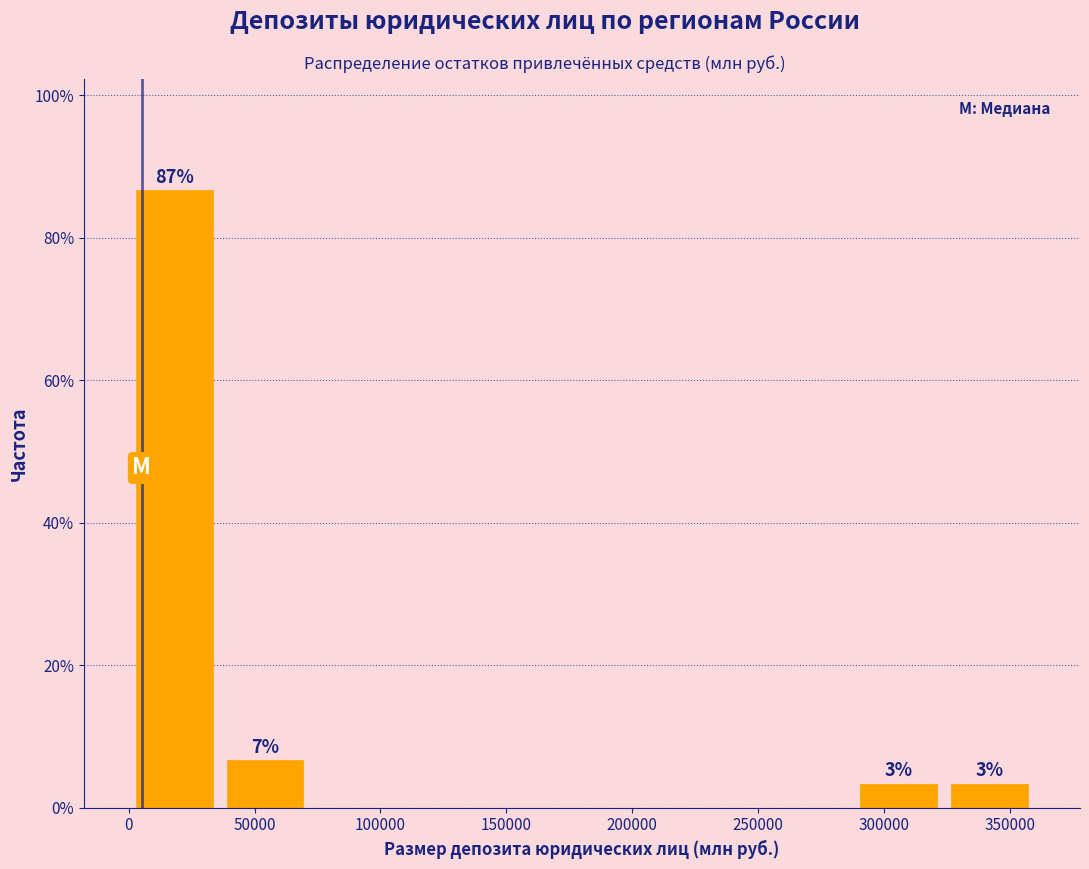

Which range on the x-axis has the tallest bar?

0 to 35000